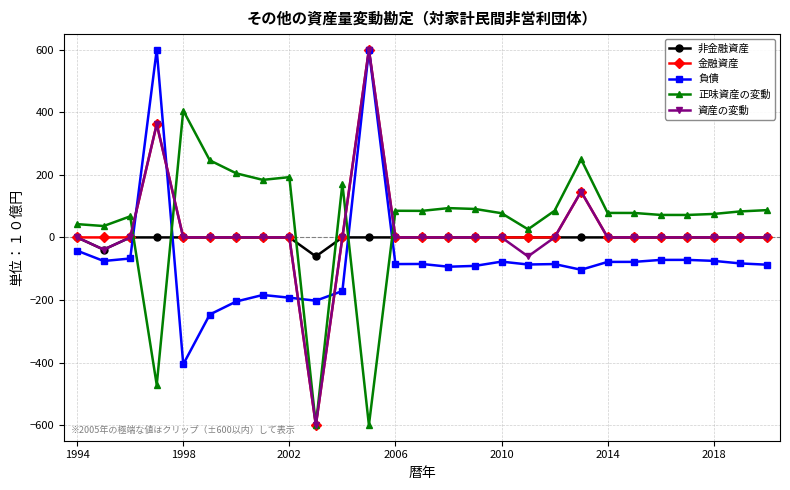

True or false: 正味資産の変動 has more than 2 points higher than both neighbors.

True